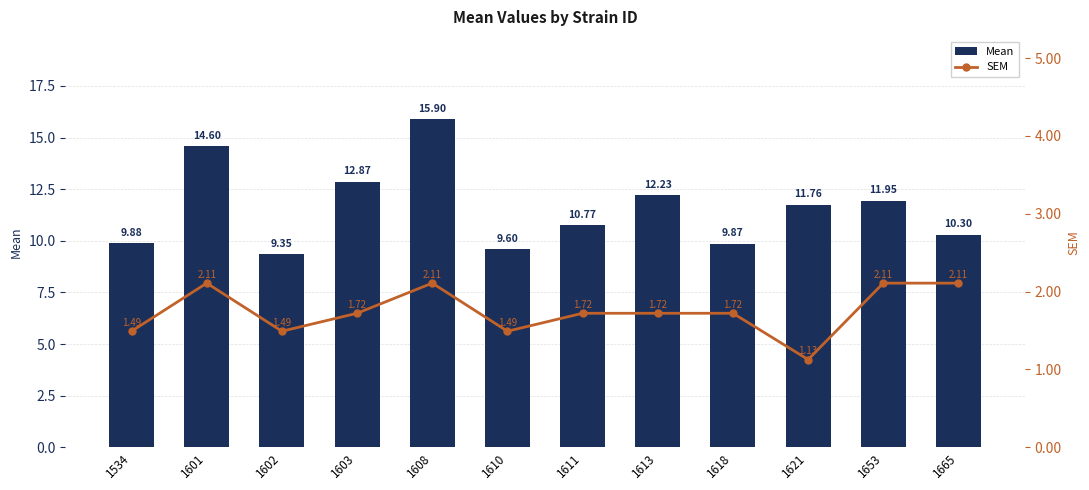

How many groups of bars are there?

12